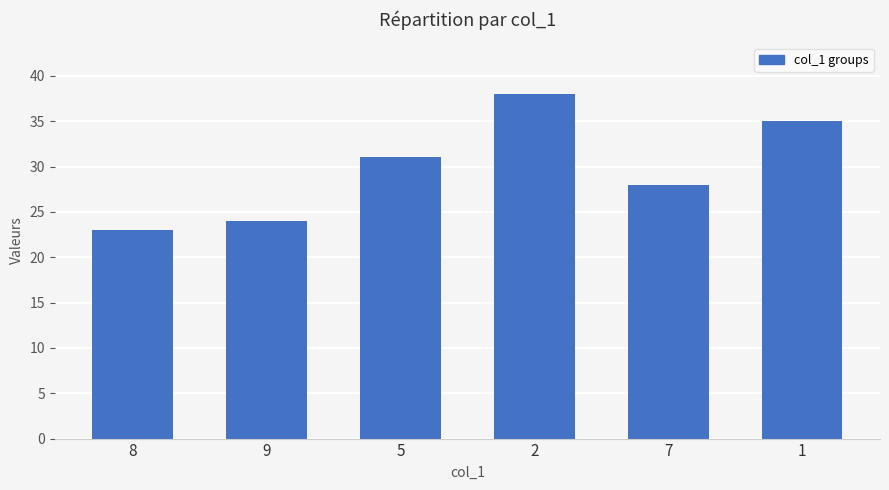

Does the chart contain stacked bars?

No